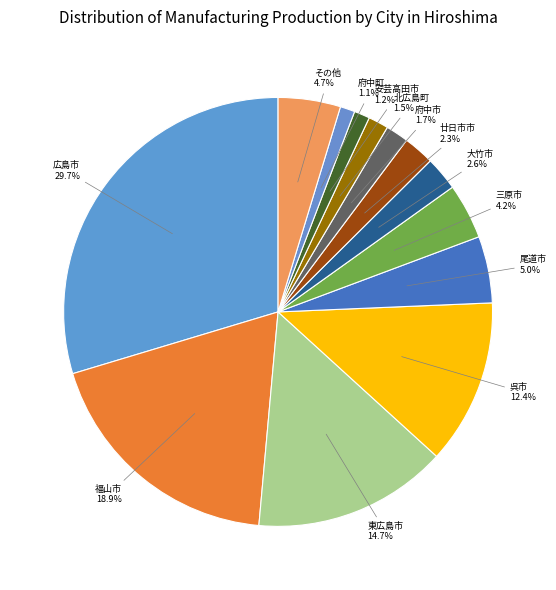

Count the number of slices in the pie.

13